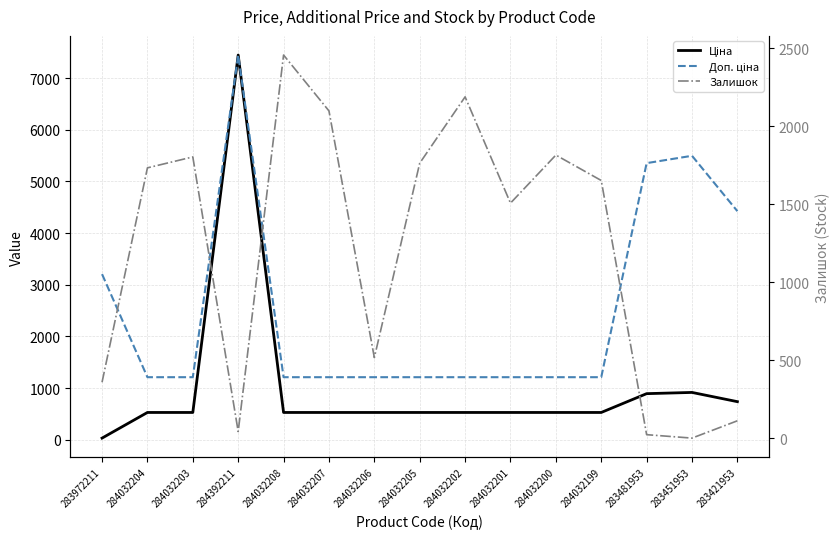

Between which two adjacent categories do Ціна and Залишок first intersect?

284032203 and 284392211